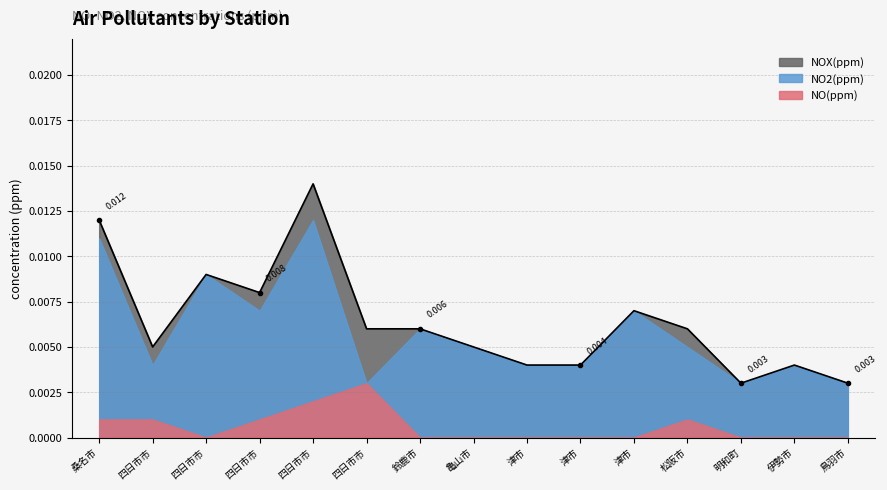

At which label does NO(ppm) reach its peak?

四日市市/楠